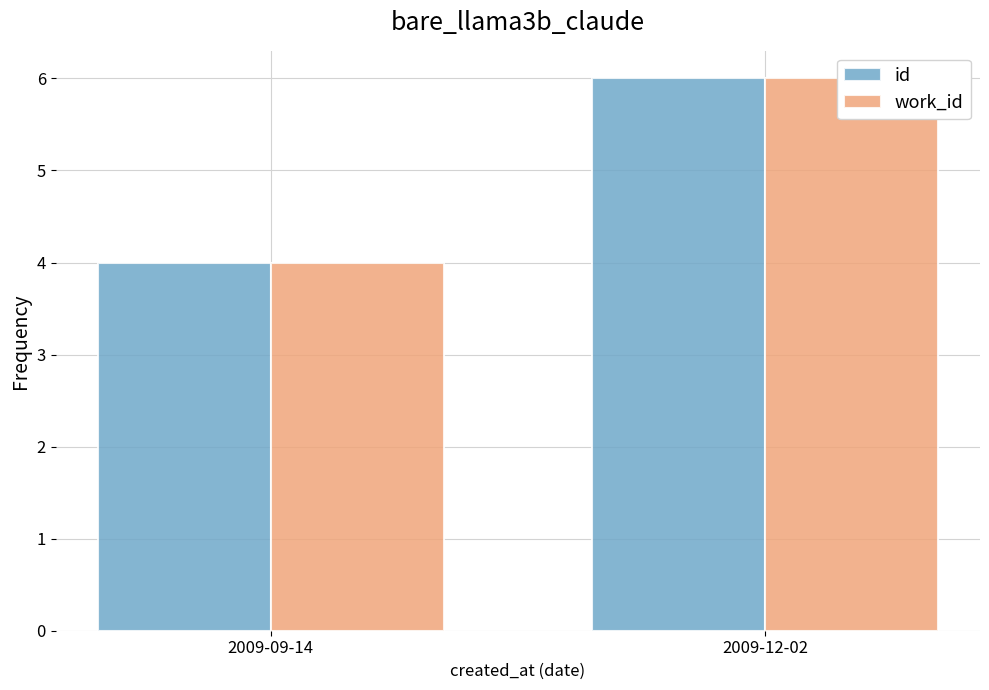

What is the label of the 1st bar from the left?

2009-09-14